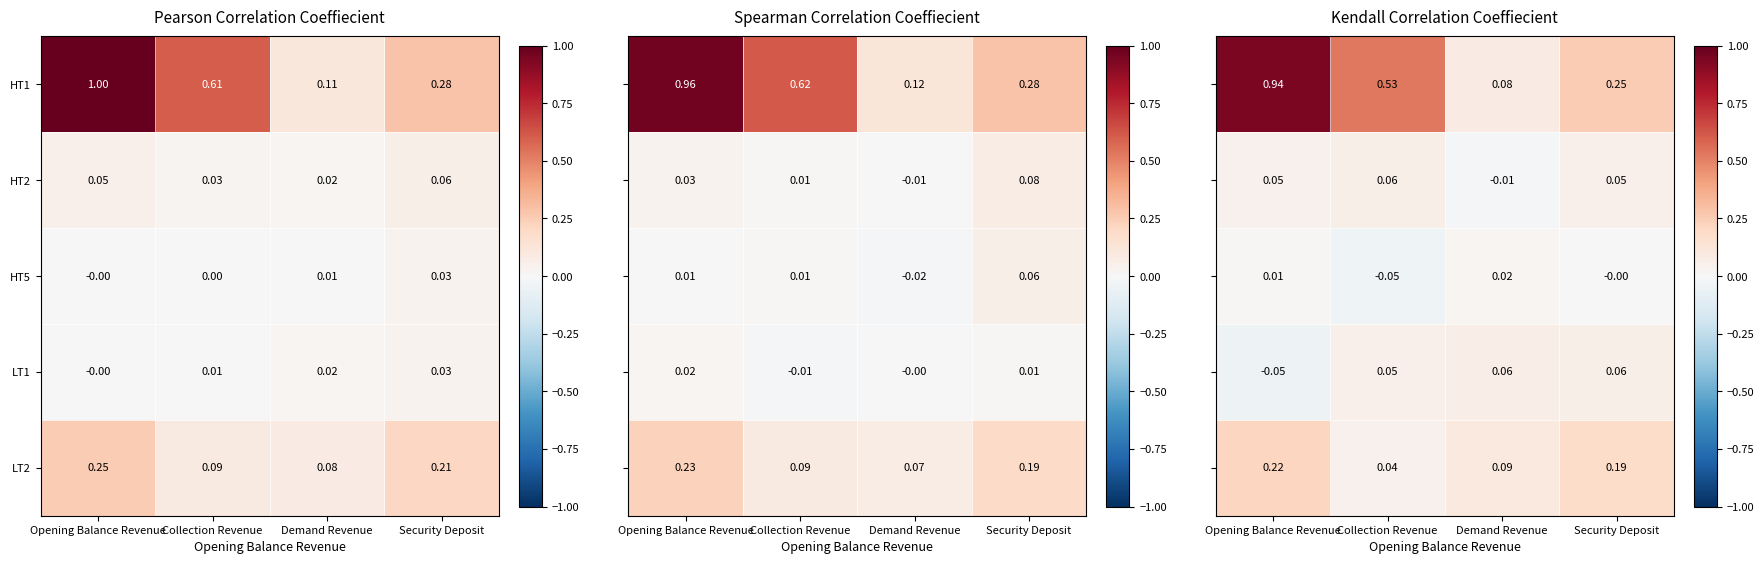

Between Opening Balance Revenue and Security Deposit, which is larger?

Opening Balance Revenue